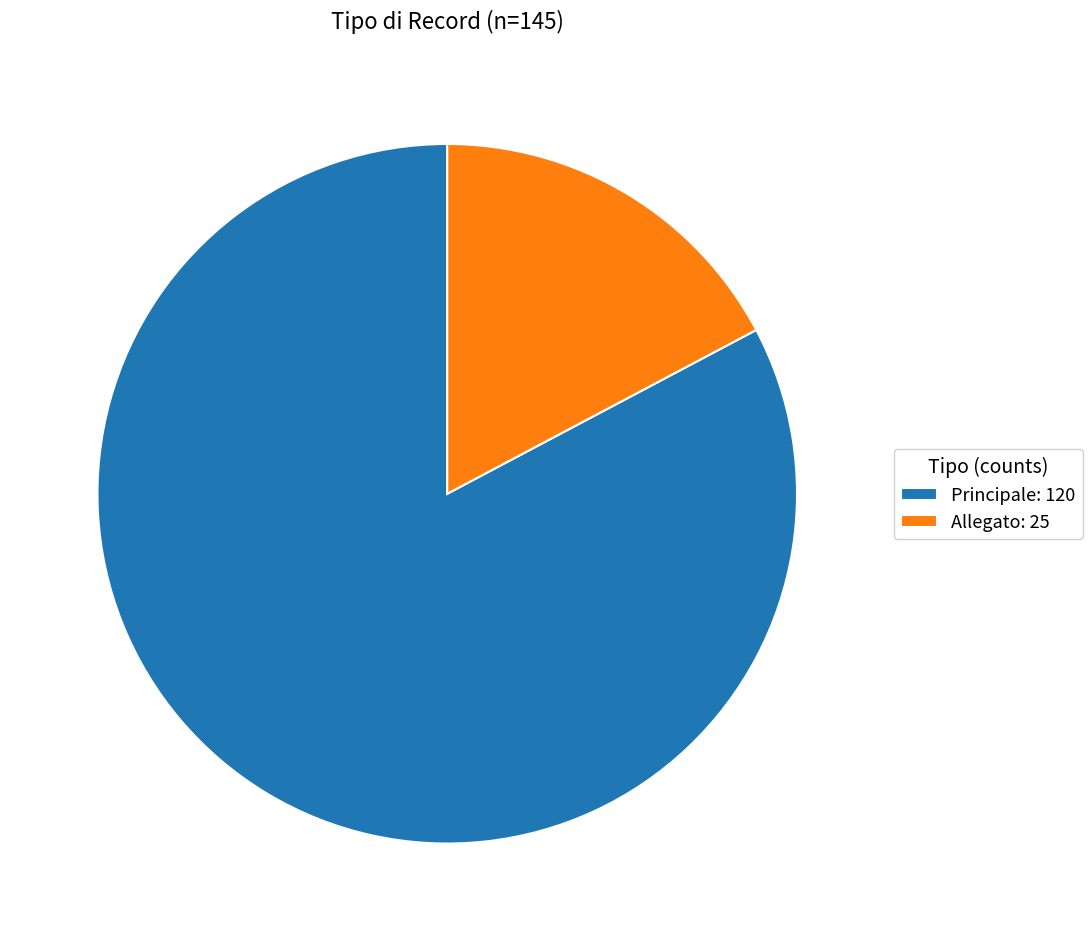

The Principale: 120 slice represents 83% of the pie. True or false?

True